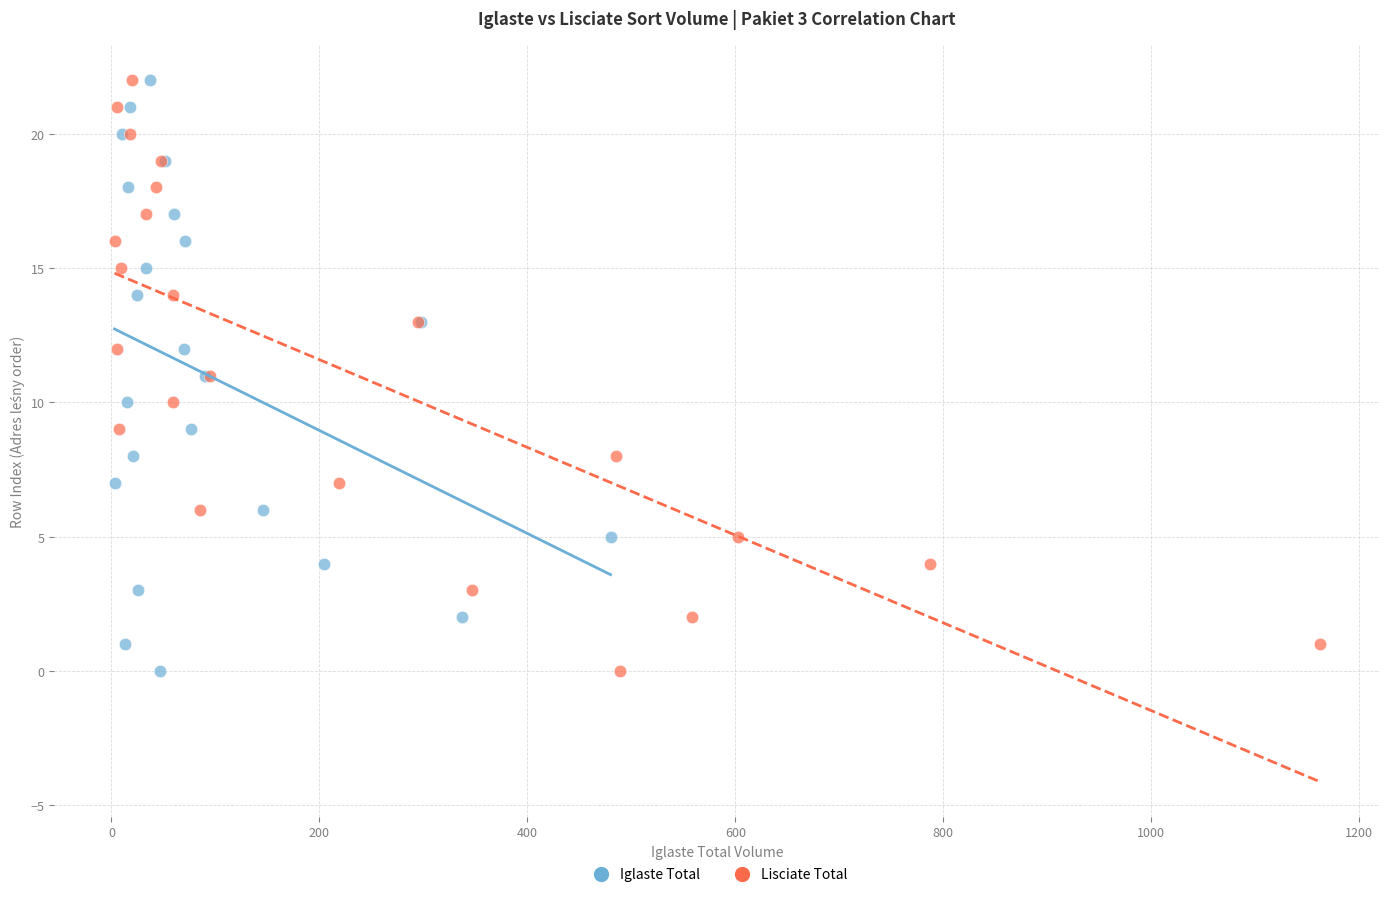

What are all the series names shown in the legend?

Iglaste Total, Lisciate Total